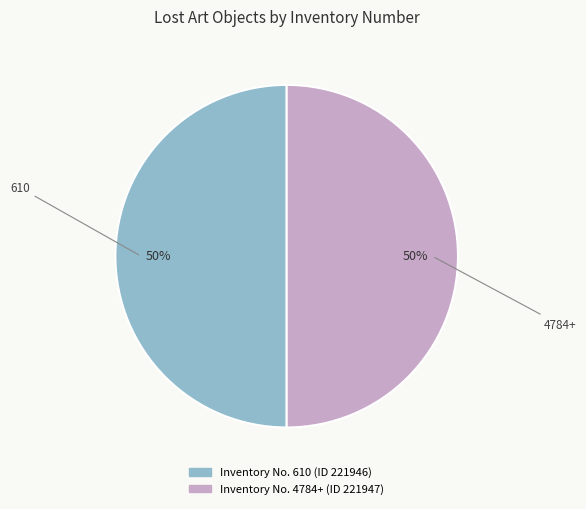

How many slices are in this pie chart?

2